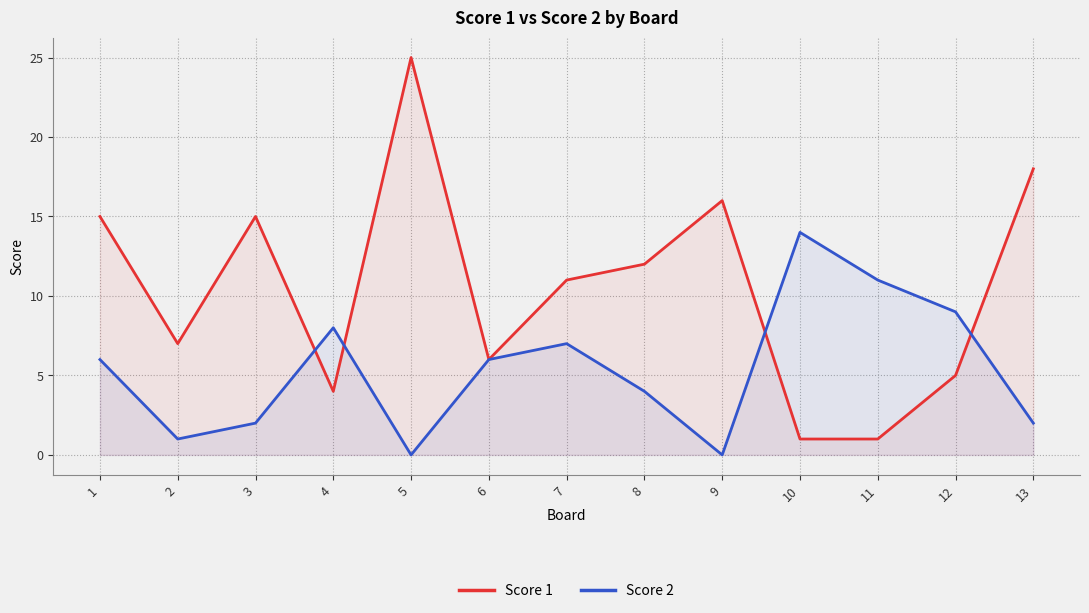

True or false: Score 2 and Score 1 intersect in this chart.

True